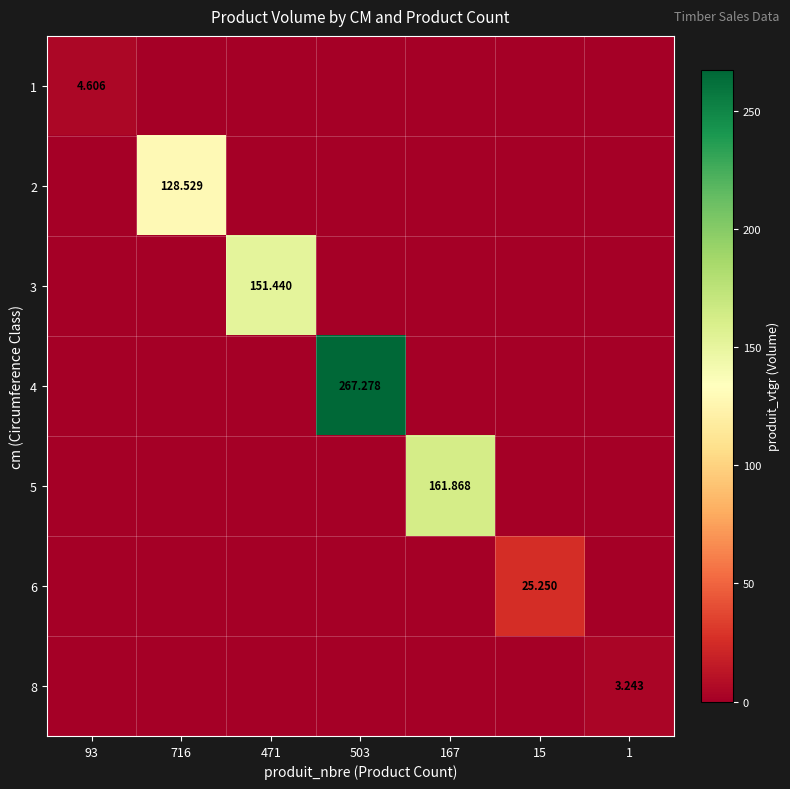

Is the value of 2 at 15 greater than the value of 8 at 1?

No